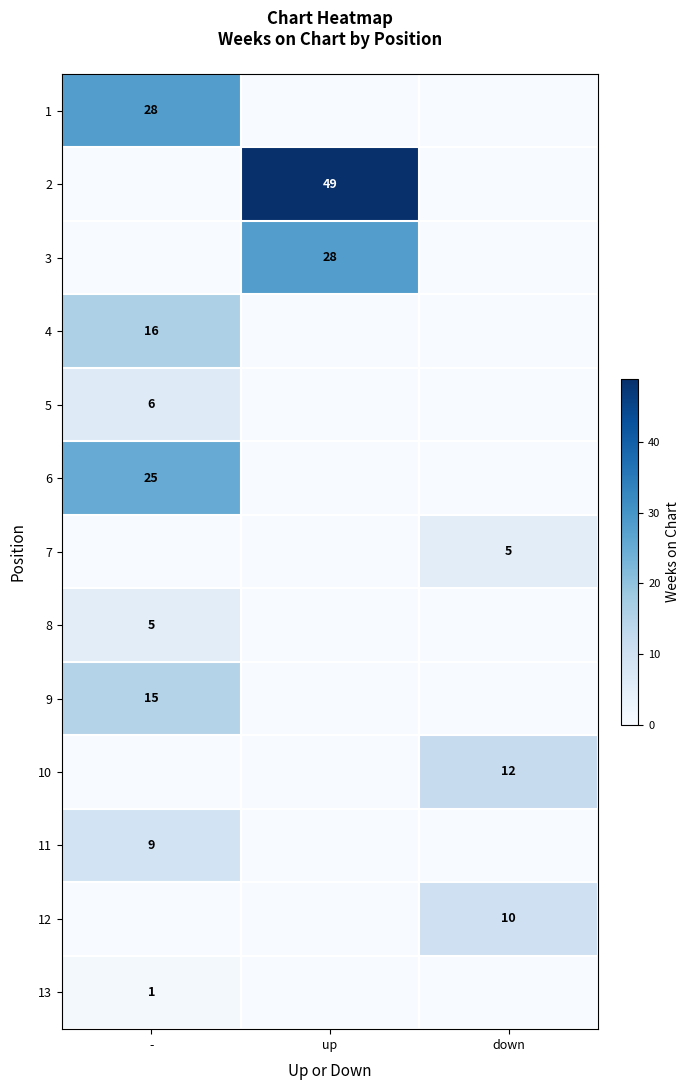

The 5 series shows 8 at -. True or false?

False